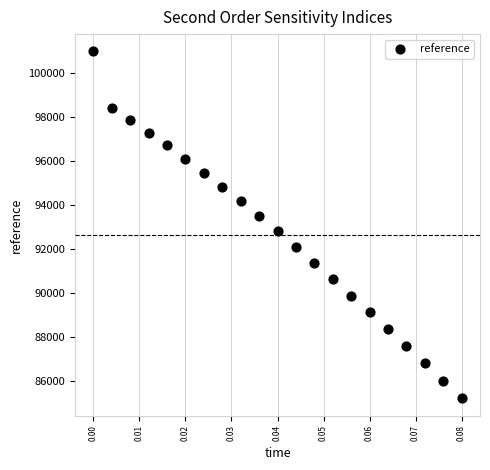

List the coordinates of all points as (Y, X) pairs, reading left to right.

(101000.0, 0.0)  (98416.7, 0.0)  (97875.9, 0.0)  (97312.6, 0.0)  (96727.6, 0.0)  (96121.9, 0.0)  (95496.3, 0.0)  (94851.9, 0.0)  (94189.8, 0.0)  (93510.9, 0.0)  (92816.3, 0.0)  (92107.0, 0.0)  (91384.1, 0.0)  (90648.8, 0.1)  (89902.1, 0.1)  (89144.9, 0.1)  (88378.3, 0.1)  (87603.2, 0.1)  (86820.4, 0.1)  (86031.0, 0.1)  (85235.6, 0.1)